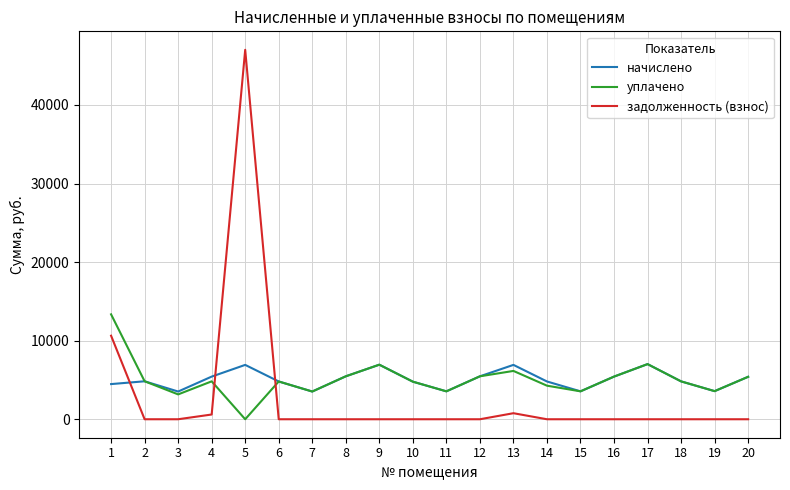

After their last crossing, which series has the higher values: уплачено or задолженность (взнос)?

уплачено